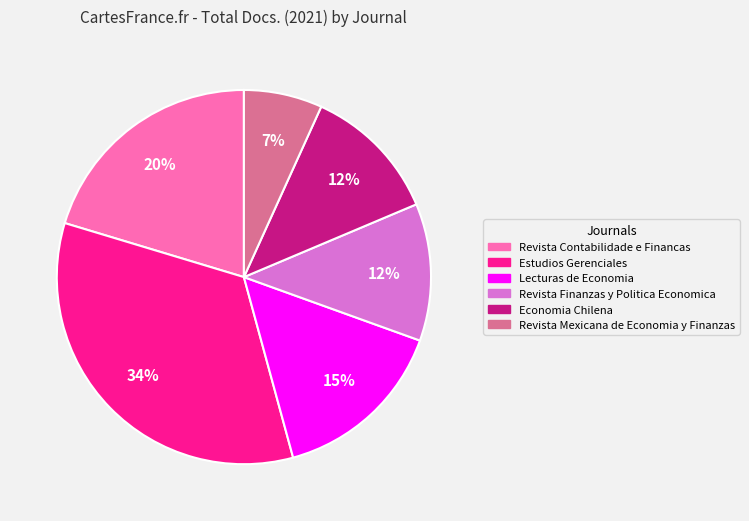

Do Revista Finanzas y Politica Economica and Revista Contabilidade e Financas together represent more than half of the pie?

No